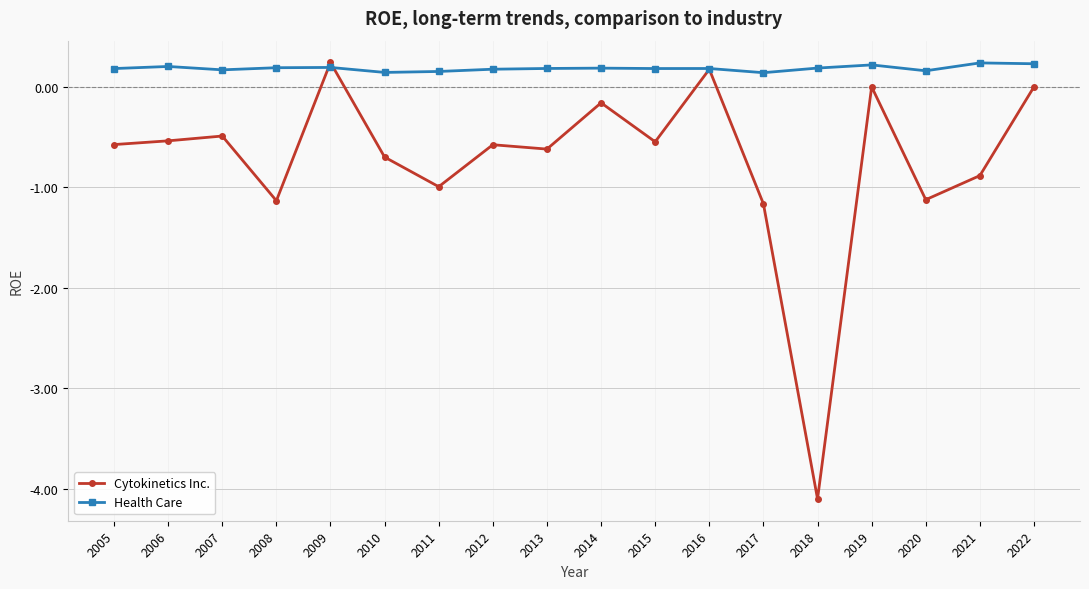

Rank the series by their average value, from highest to lowest.

Health Care, Cytokinetics Inc.